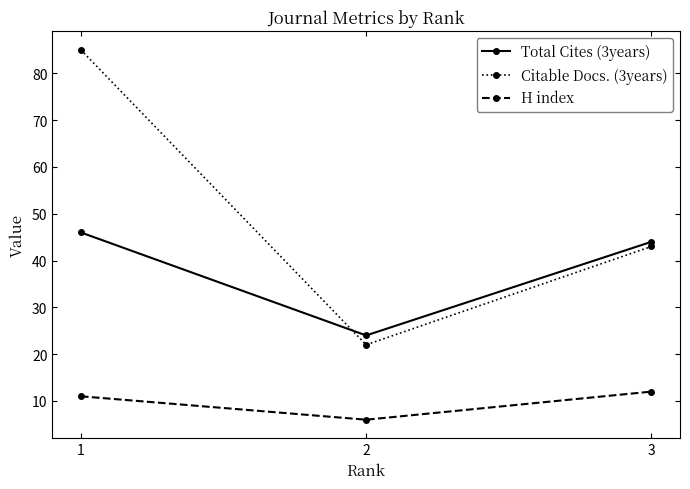

What is the sum of all H index values?

29